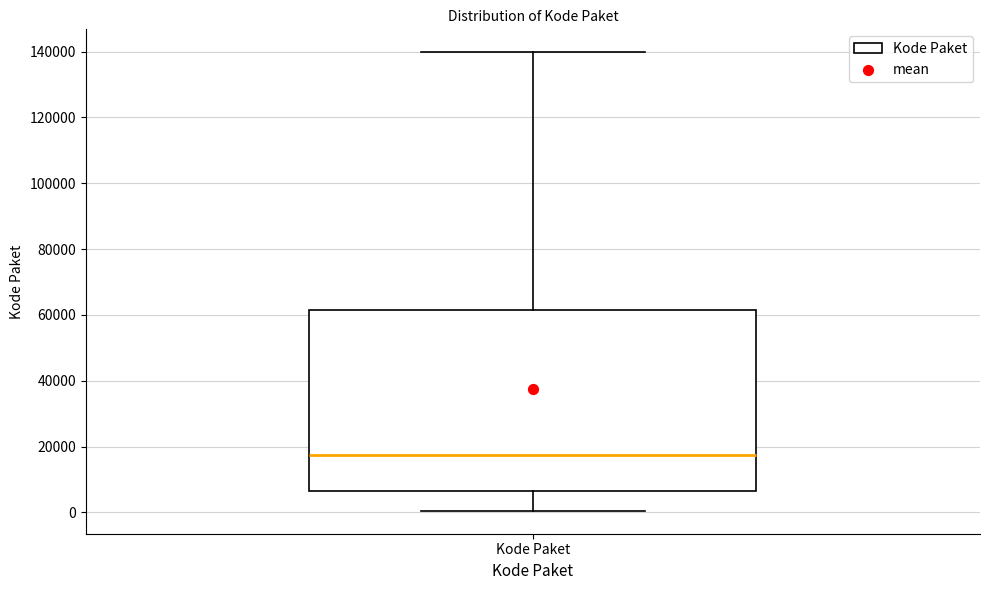

Transcribe this box plot: give where the median line is, the range the box spans, and where the two whiskers end, as read against the y-axis. The values are not printed on the chart, so give them approximately, as read against the axis.

median 18000, box 6000 to 62000, whiskers 0 to 140000